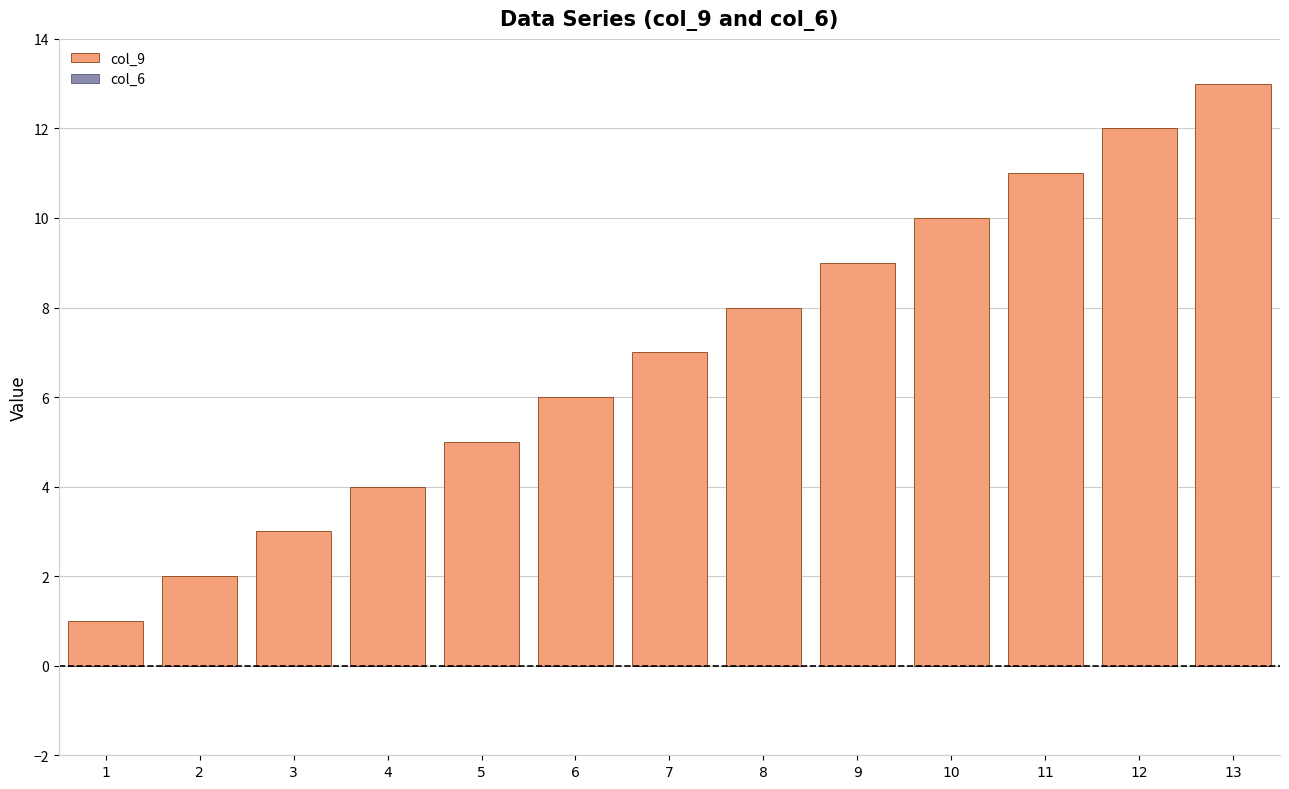

What is the maximum value shown in the chart?

13